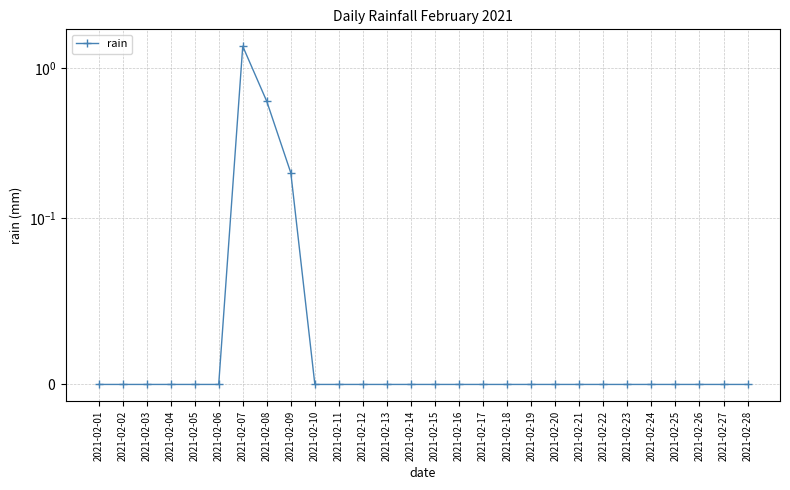

Is it true that the value at 2021-02-04 is 0.0?

True